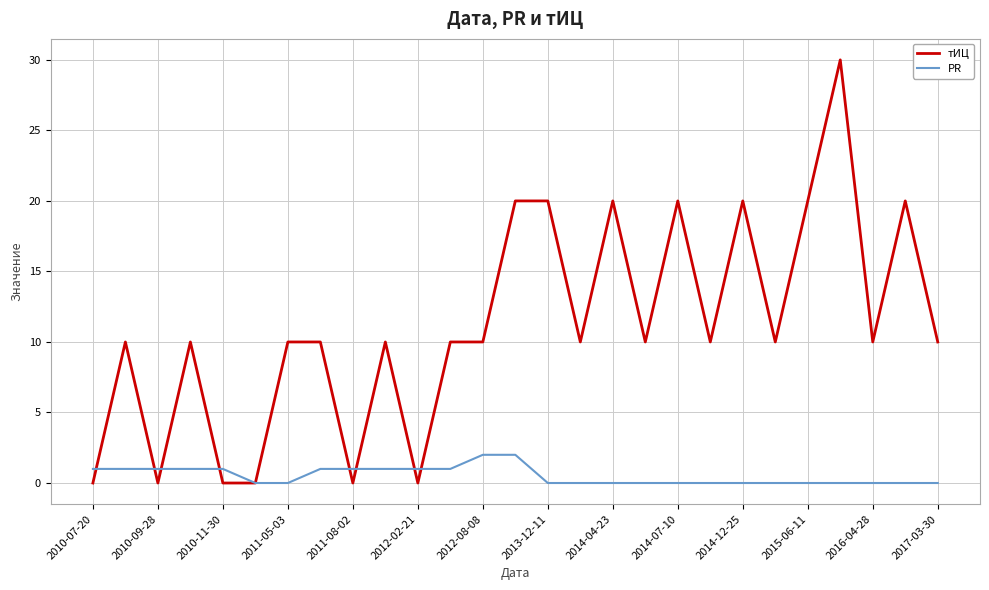

What is the maximum value for тИЦ?

30